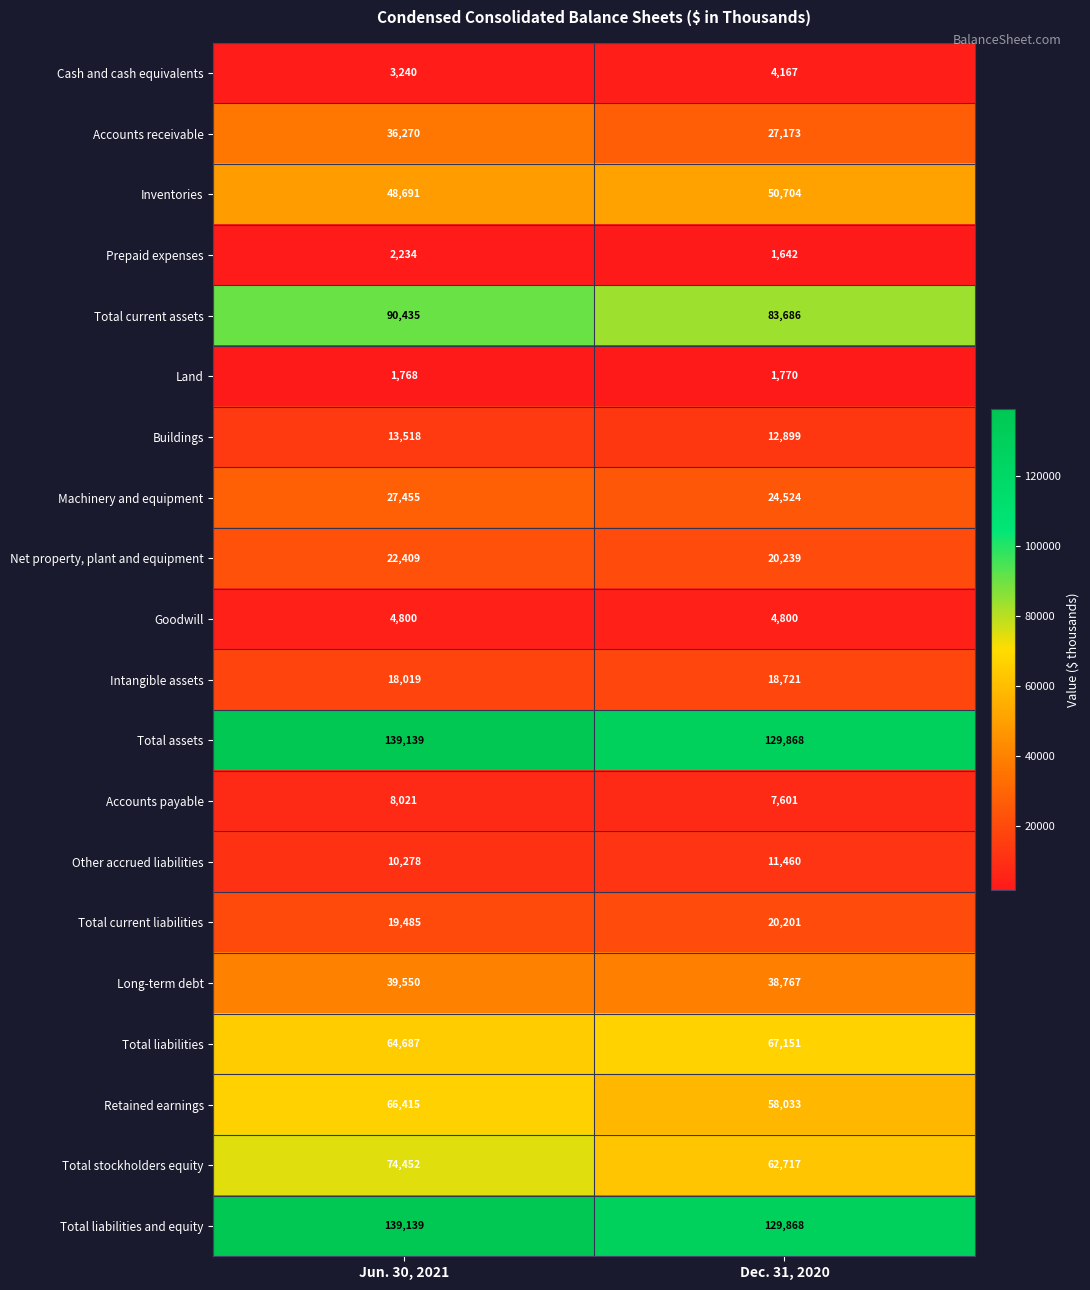

True or false: Other accrued liabilities has a value of 11460 at Dec. 31, 2020.

True